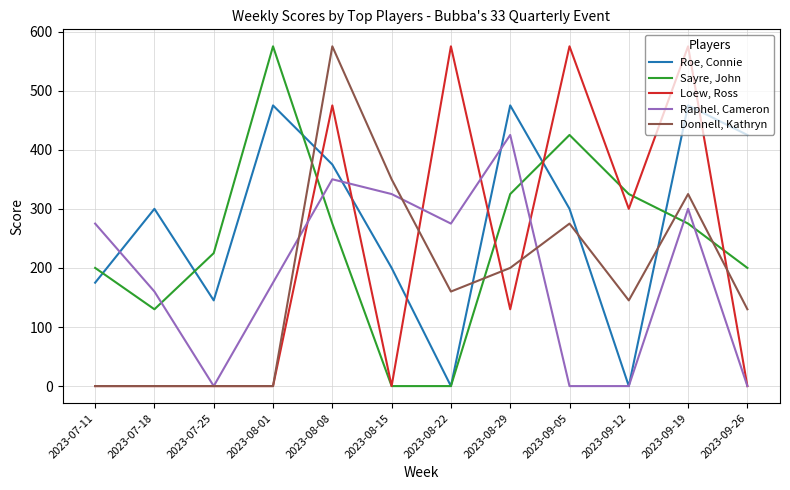

True or false: Sayre, John has more than 2 points higher than both neighbors.

False